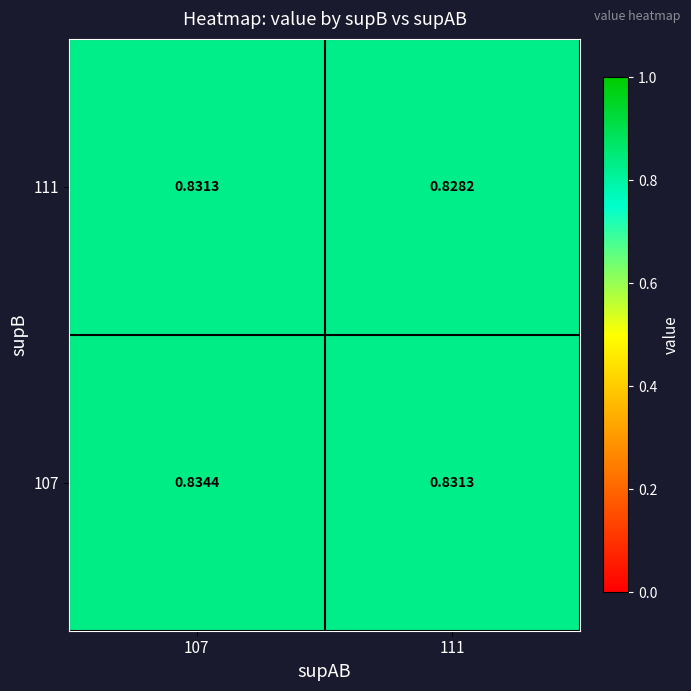

Is the value of 111 at 111 greater than the value of 107 at 107?

No